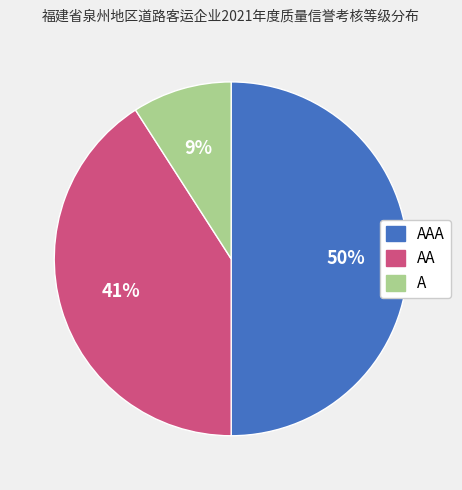

How many segments does this pie chart have?

3